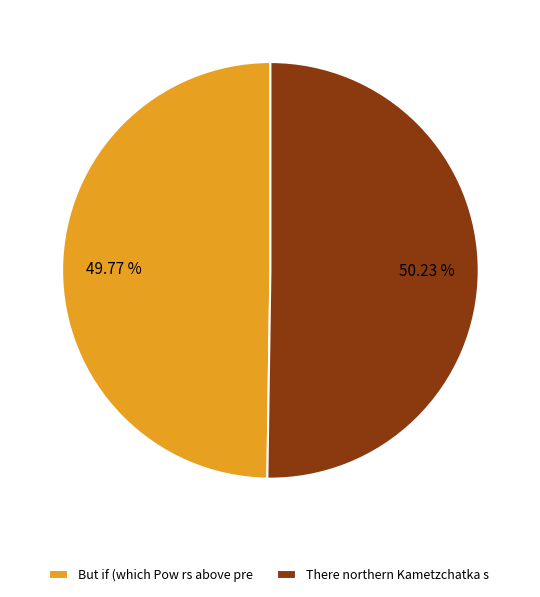

Is there a majority slice in this chart?

Yes